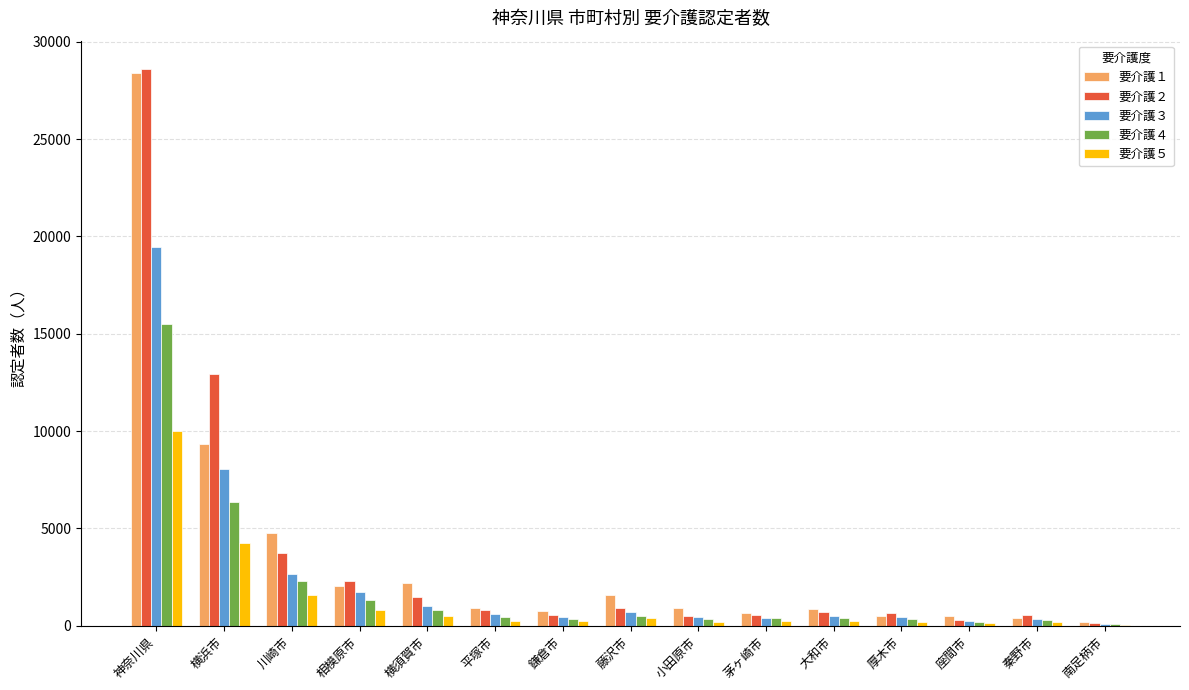

Is the value of 要介護３ at 相模原市 greater than the value of 要介護１ at 座間市?

Yes